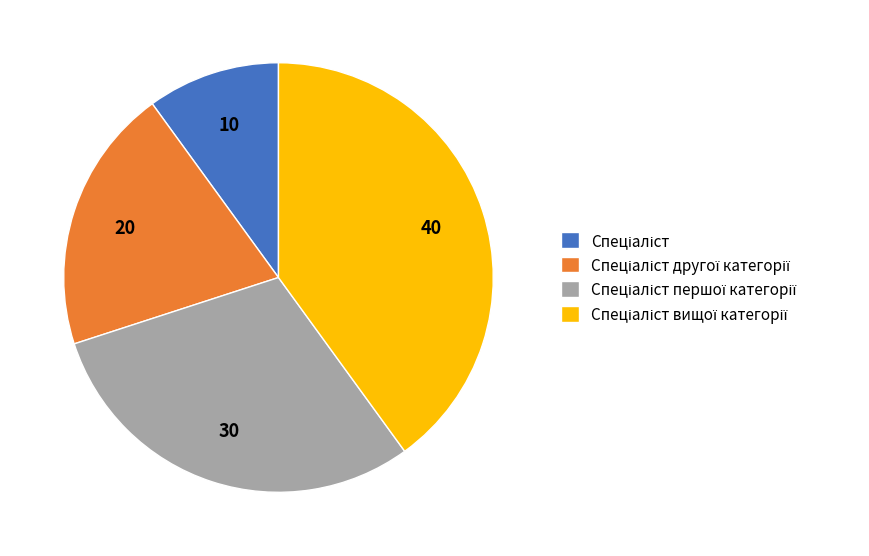

Is there any slice that represents more than half of the pie?

No